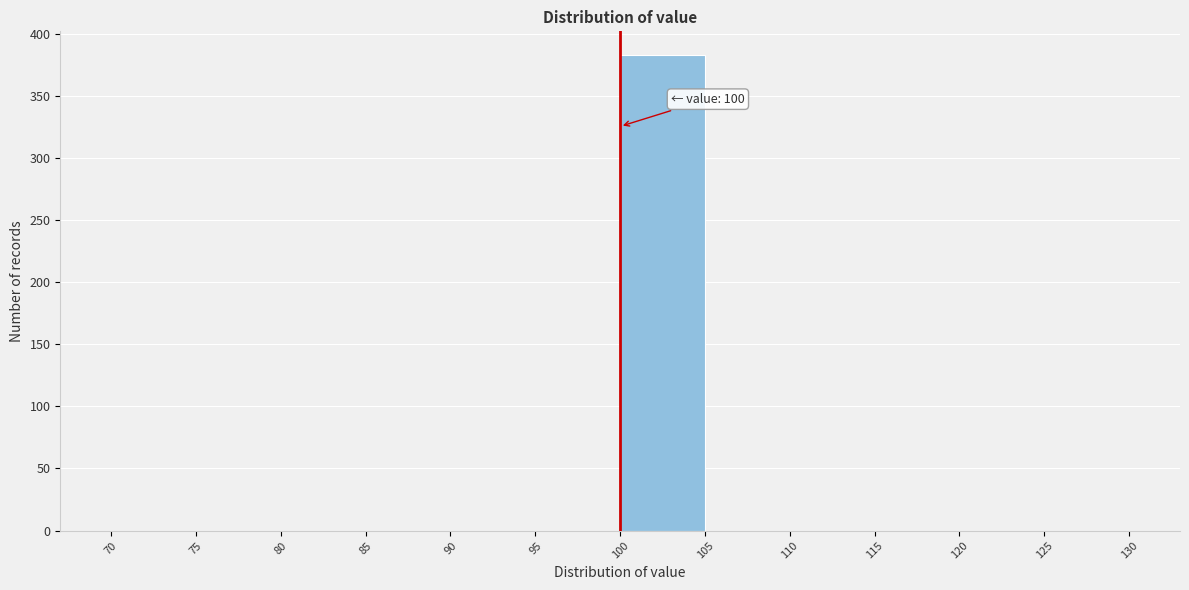

Over which range of the x-axis is the bar tallest?

100 to 105